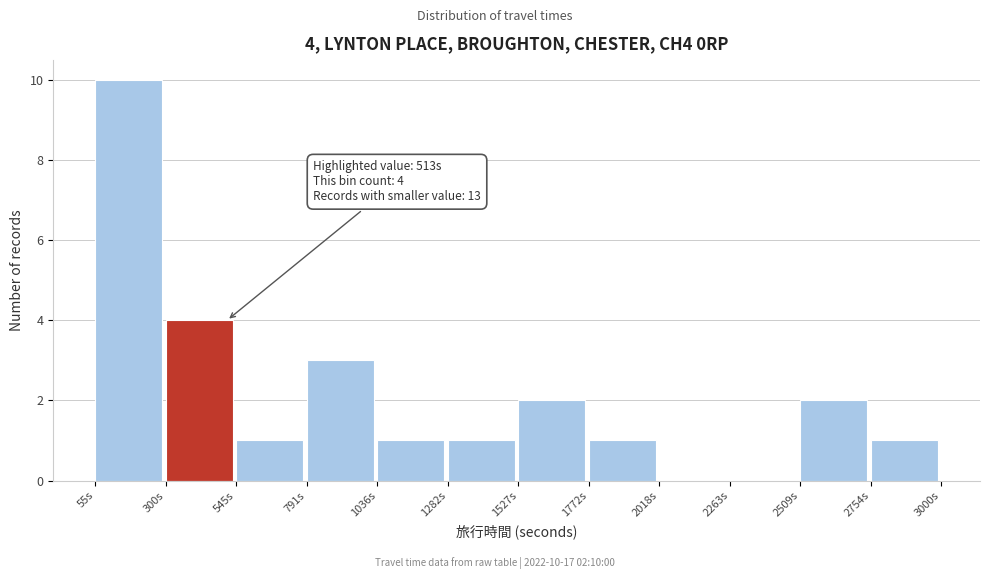

Over which range of the x-axis is the bar tallest?

50 to 300